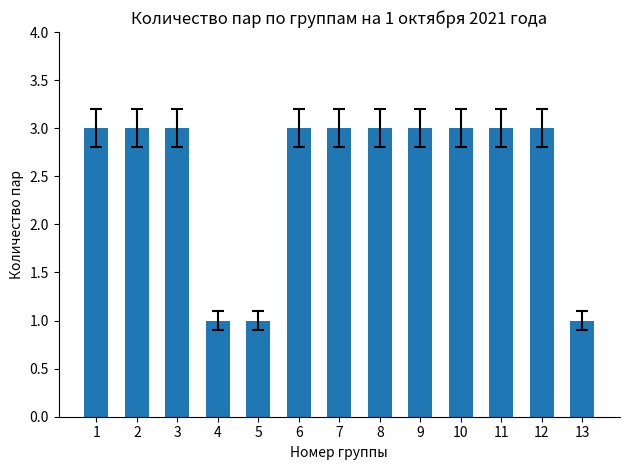

What is the maximum value shown in the chart?

3